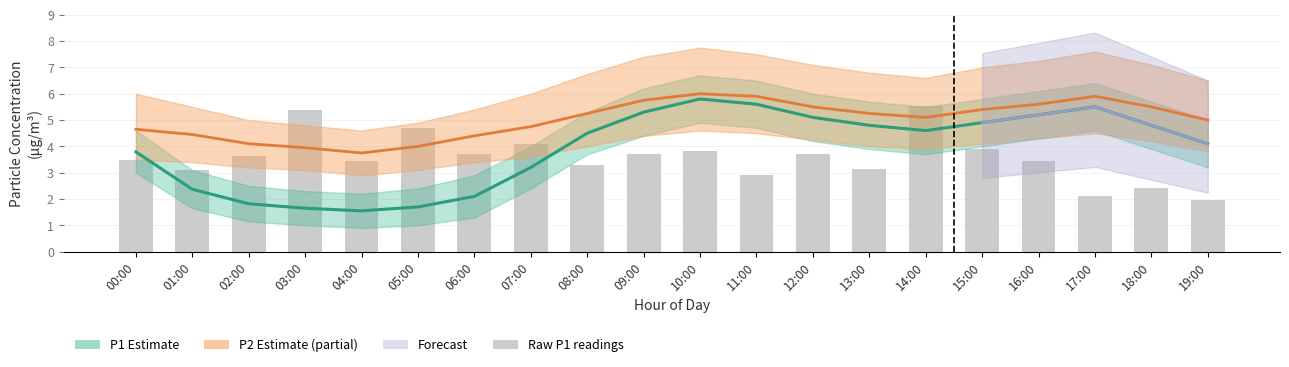

Rank the categories by value from highest to lowest.

14:00, 03:00, 05:00, 07:00, 15:00, 10:00, 09:00, 12:00, 06:00, 02:00, 00:00, 04:00, 16:00, 08:00, 13:00, 01:00, 11:00, 18:00, 17:00, 19:00